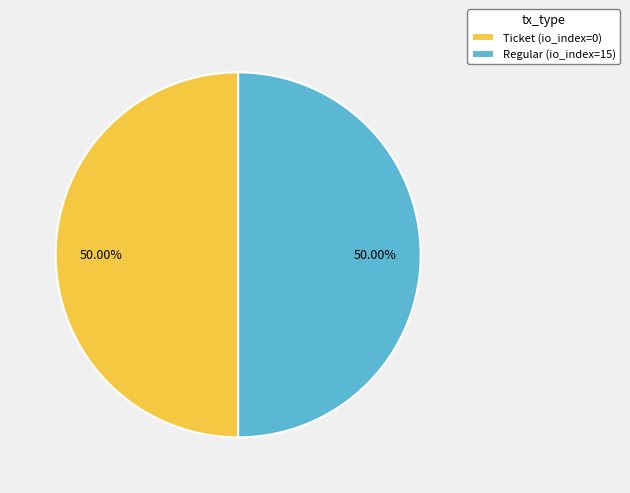

What is the ratio of the value at Regular (io_index=15) to the value at Ticket (io_index=0)?

1.0